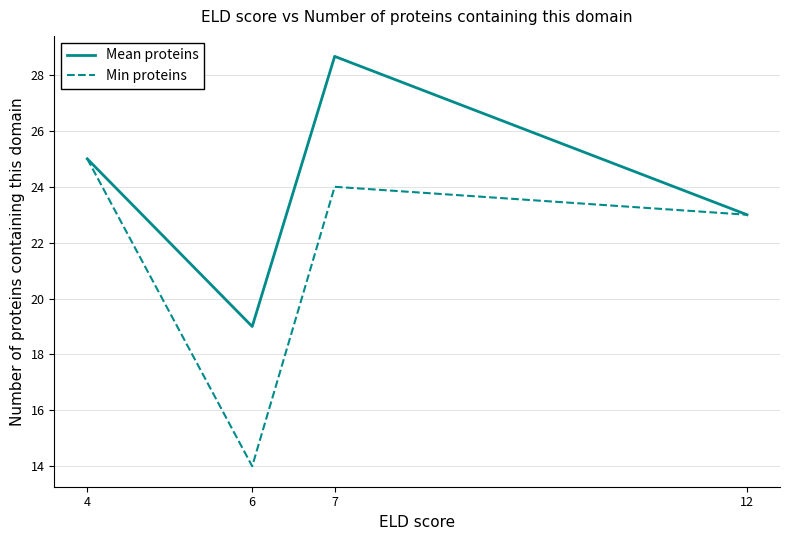

At which category does Min proteins reach its first local peak?

7